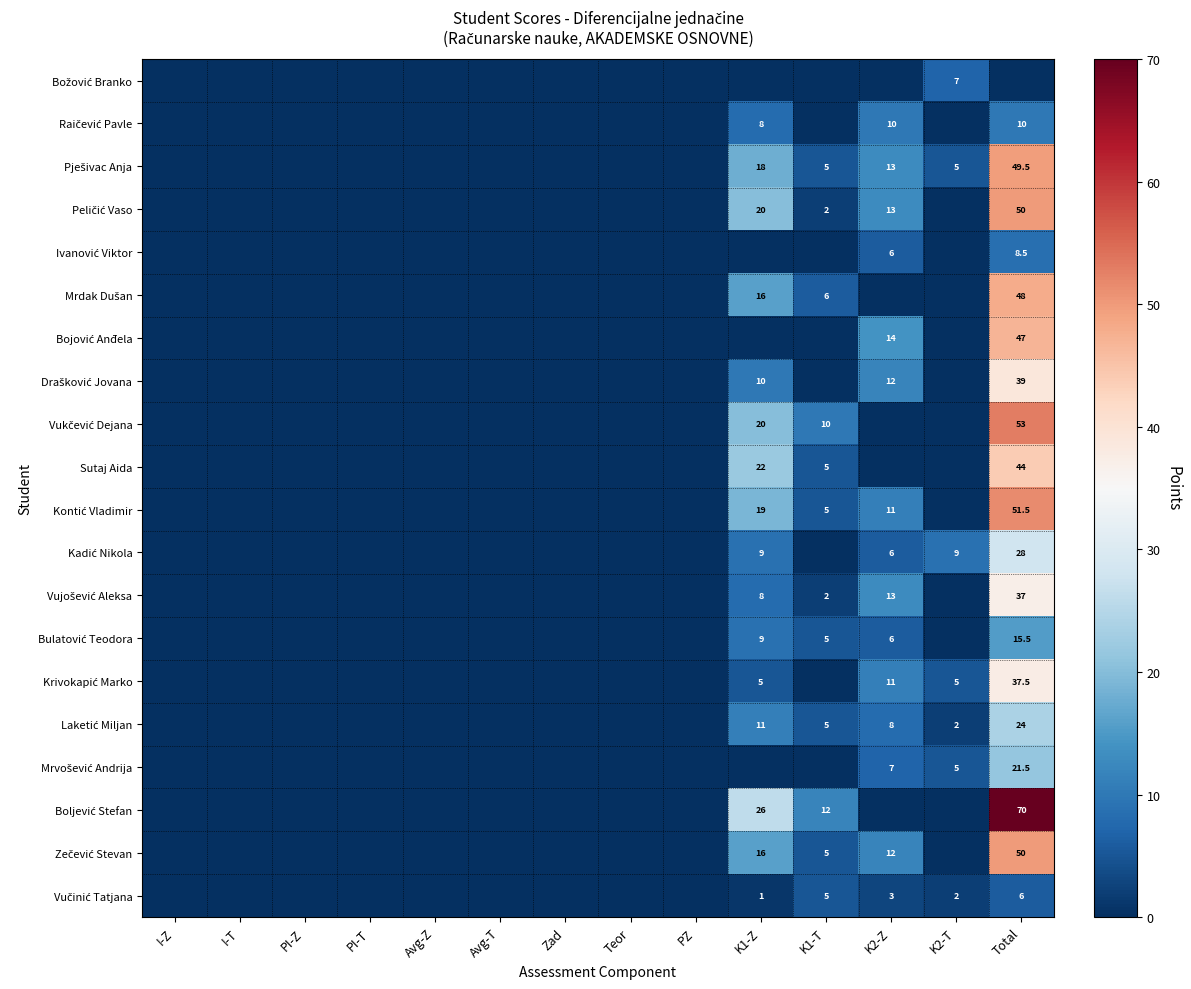

The value of Krivokapić Marko at Avg-T is 0.0. True or false?

True